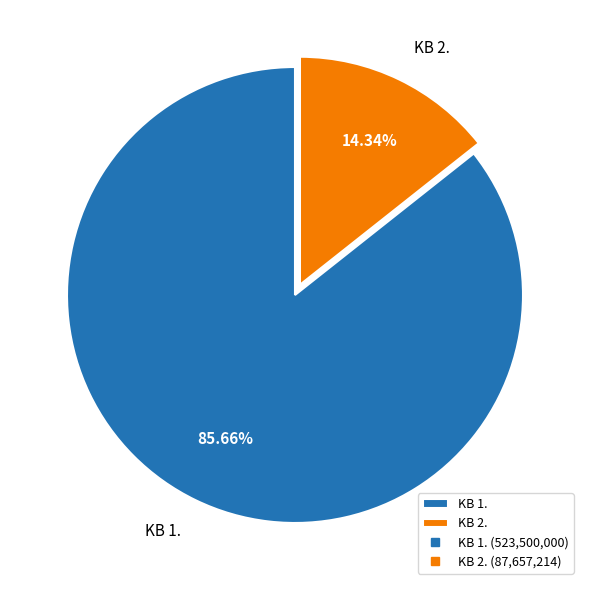

Does KB 1. represent more than half of the total?

Yes